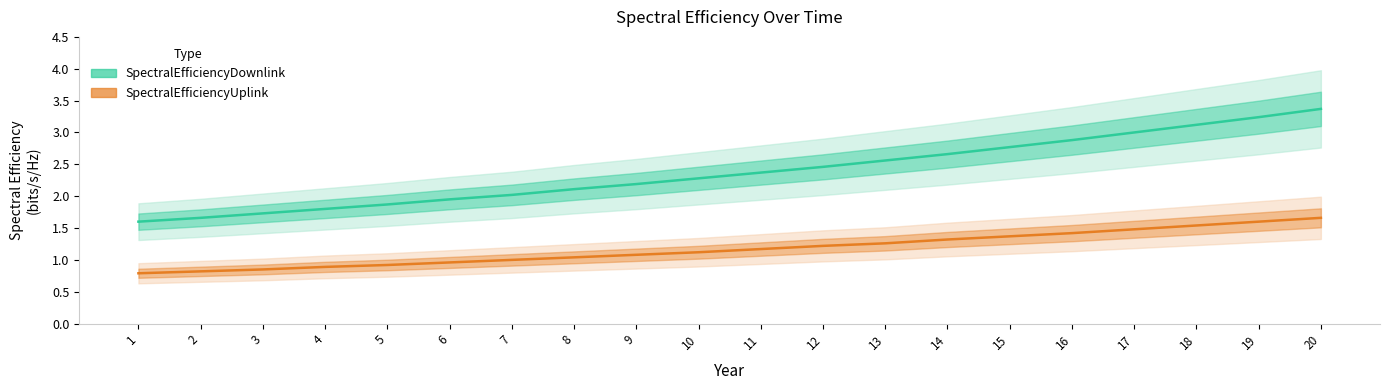

Which category has the highest value across all series?

20